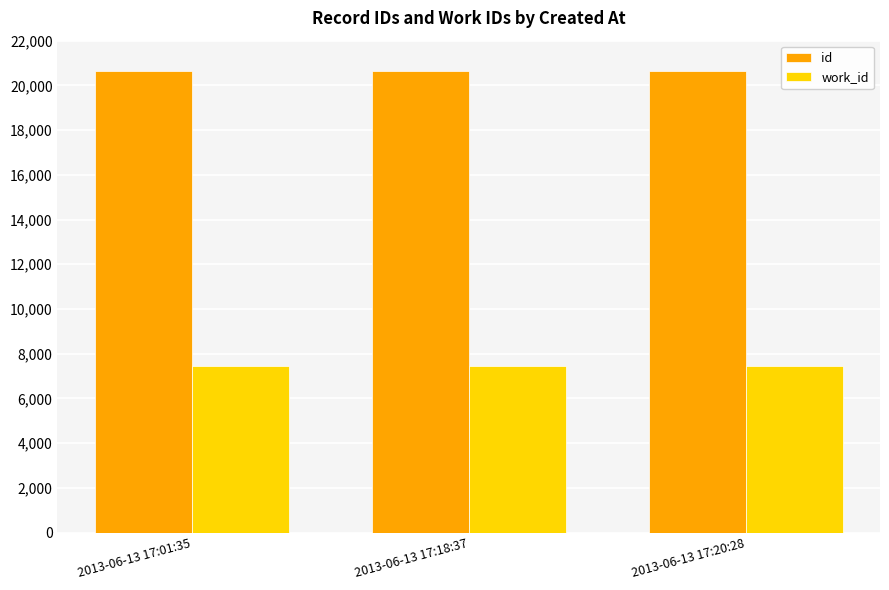

Is it true that work_id equals 3335 at 2013-06-13 17:01:35?

False